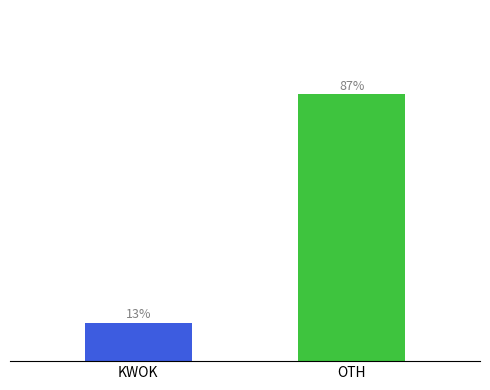

What is the ratio of the value at KWOK to the value at OTH?

0.1